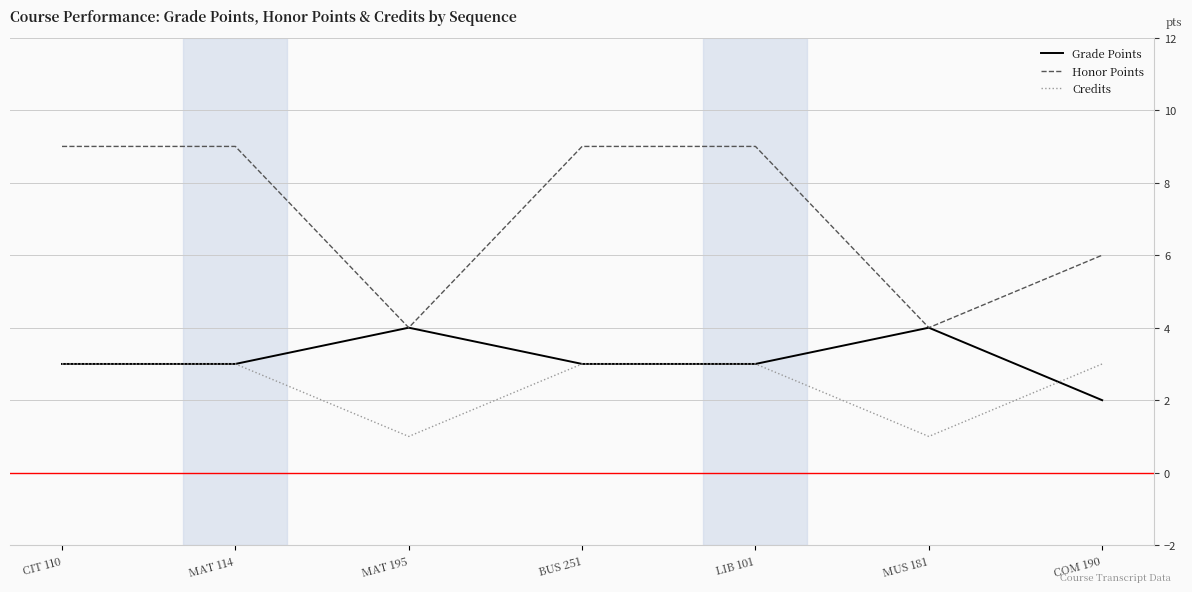

True or false: Honor Points has more than 2 interior local peaks.

False